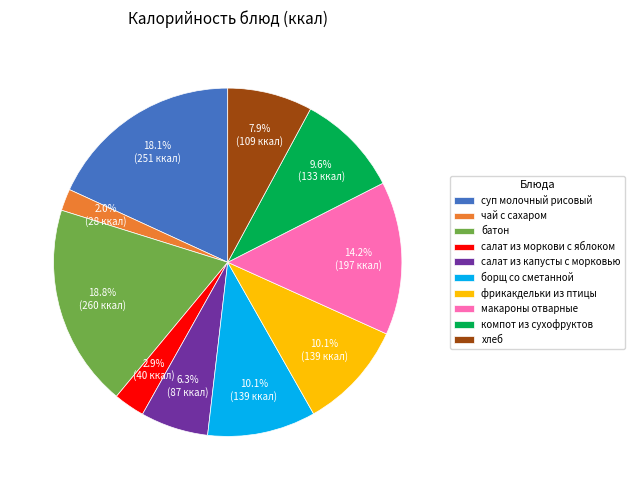

Which slice is the smallest?

чай с сахаром